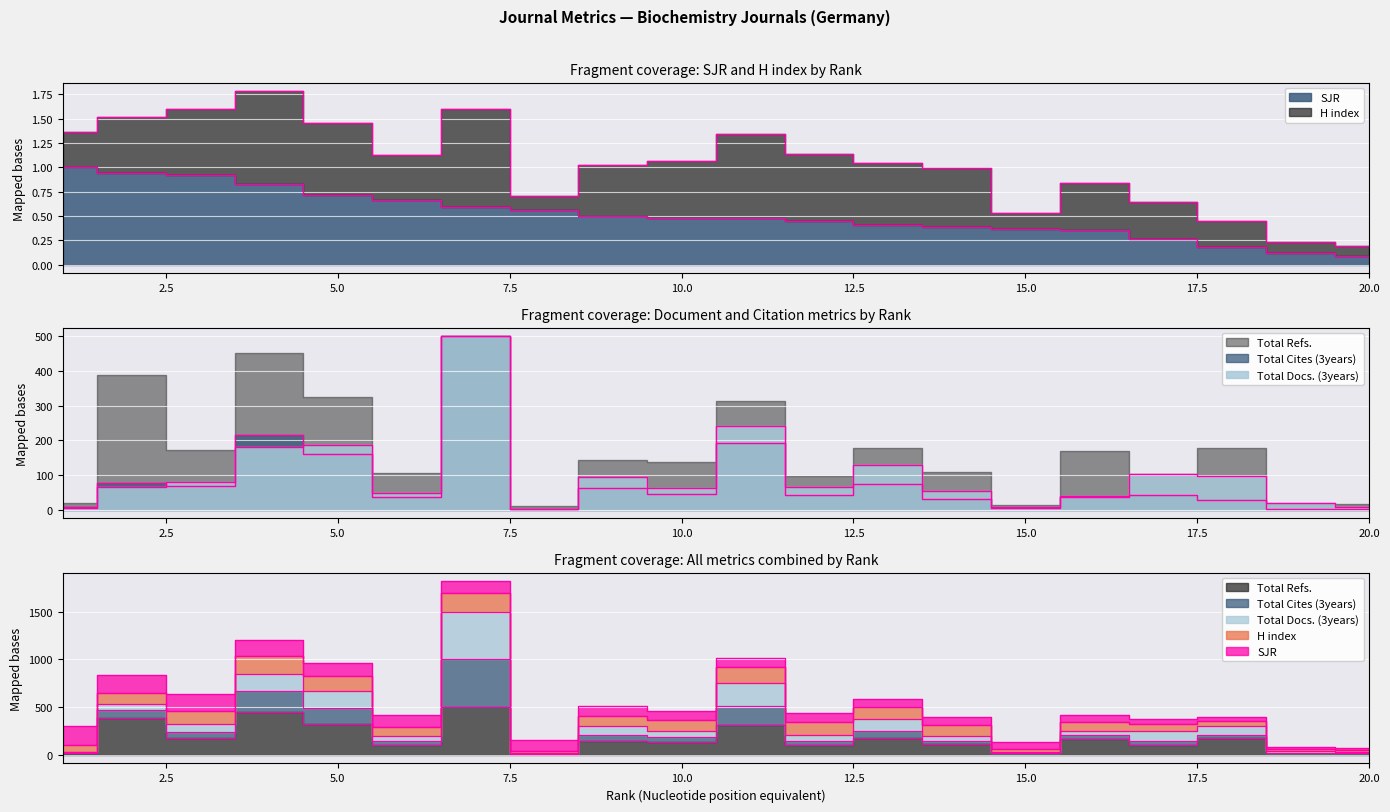

Which label corresponds to the smallest value in the chart?

20